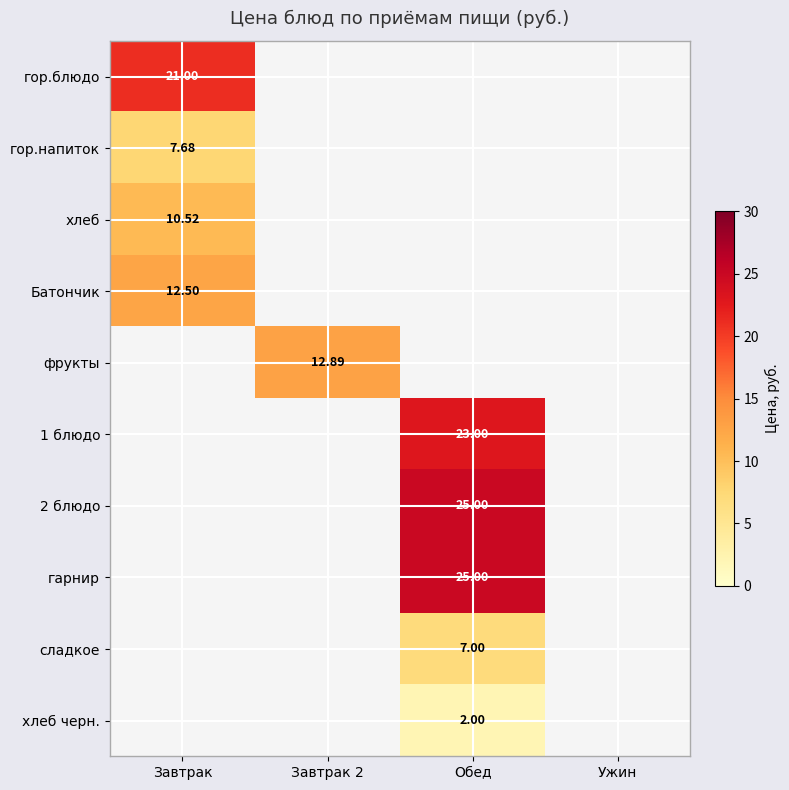

Which series has the largest total across all categories?

2 блюдо